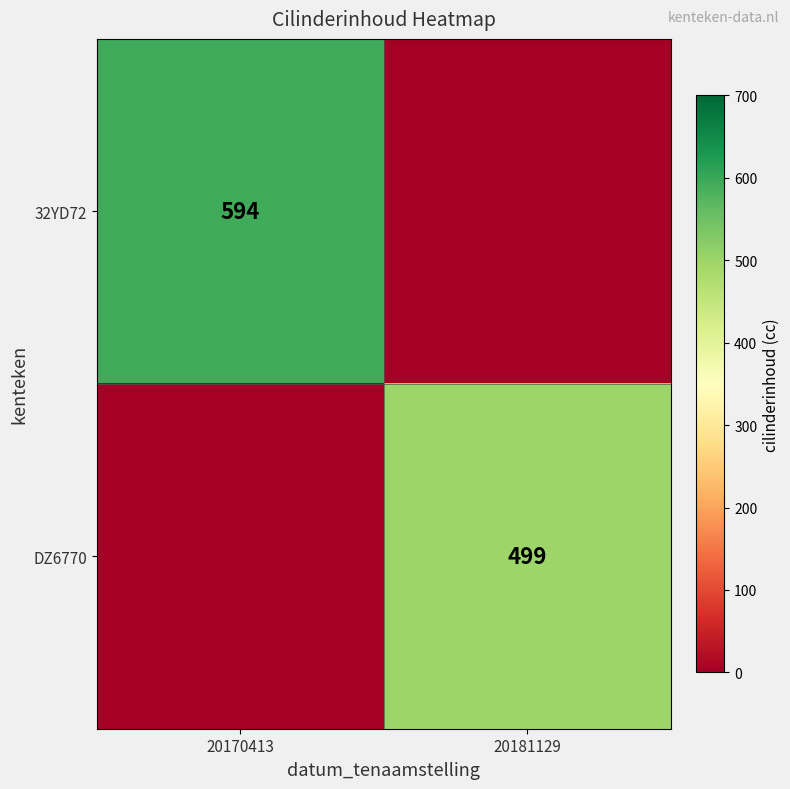

Is the value of 32YD72 at 20170413 greater than the value of DZ6770 at 20181129?

Yes